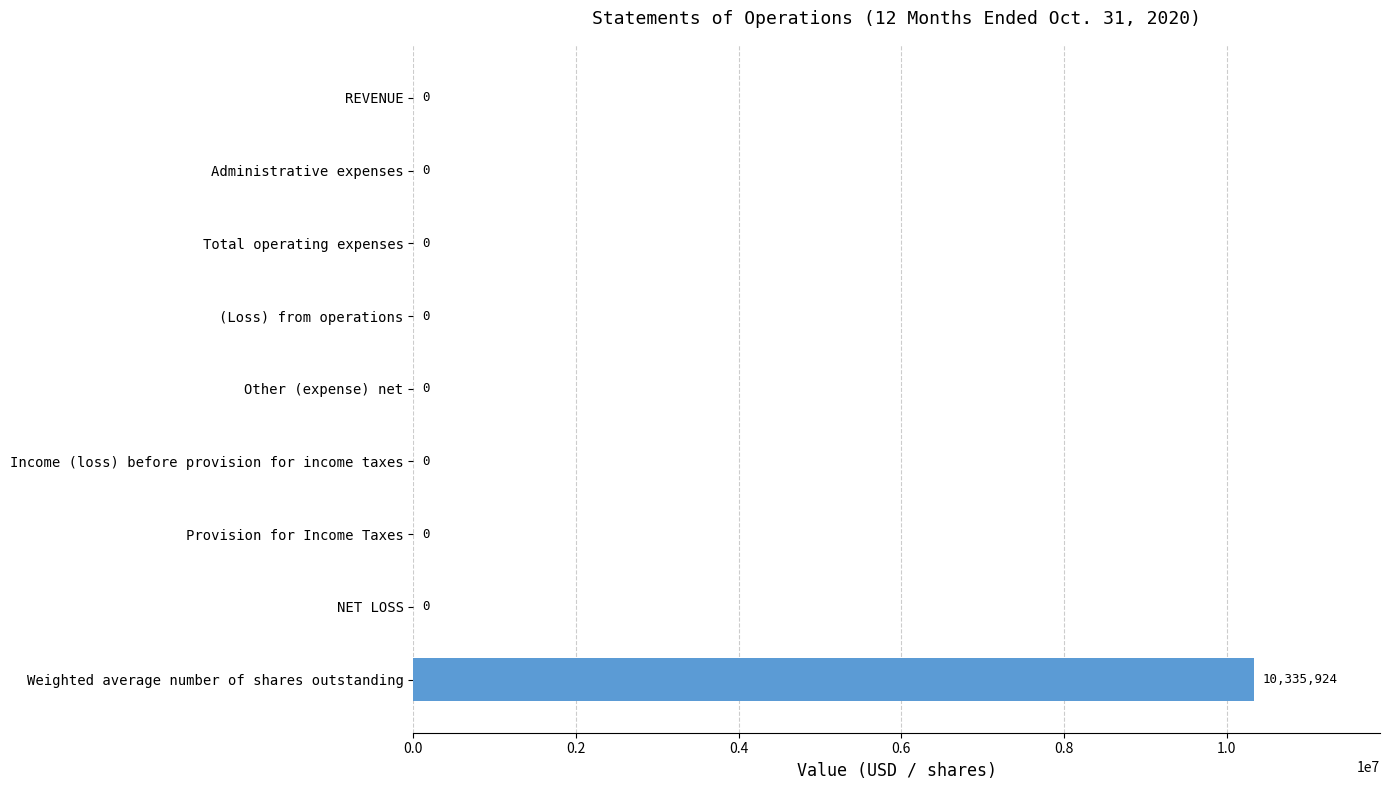

The chart shows a value of 0 at (Loss) from operations. True or false?

True